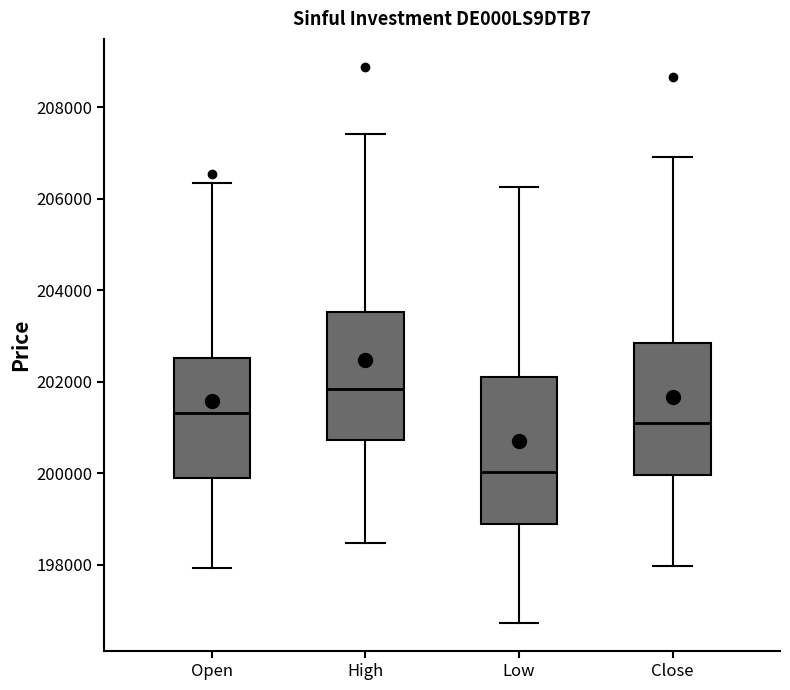

Reading left to right, read every box against the y-axis: the position of its median line, the range the box covers, and the ends of its whiskers. The values are not printed on the chart, so give them approximately, as read against the axis.

Open: median 201400, box 199800 to 202600, whiskers 198000 to 206400
High: median 201800, box 200800 to 203600, whiskers 198400 to 207400
Low: median 200000, box 199000 to 202200, whiskers 196800 to 206200
Close: median 201000, box 200000 to 202800, whiskers 198000 to 207000